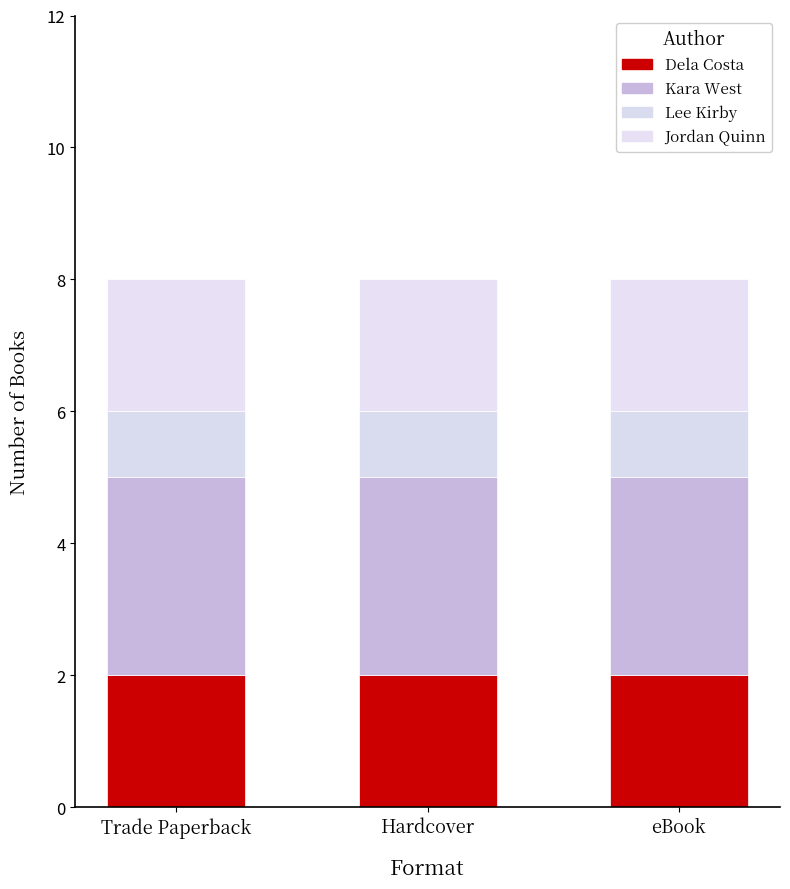

Rank the series by their maximum value, from highest to lowest.

Kara West, Dela Costa, Jordan Quinn, Lee Kirby